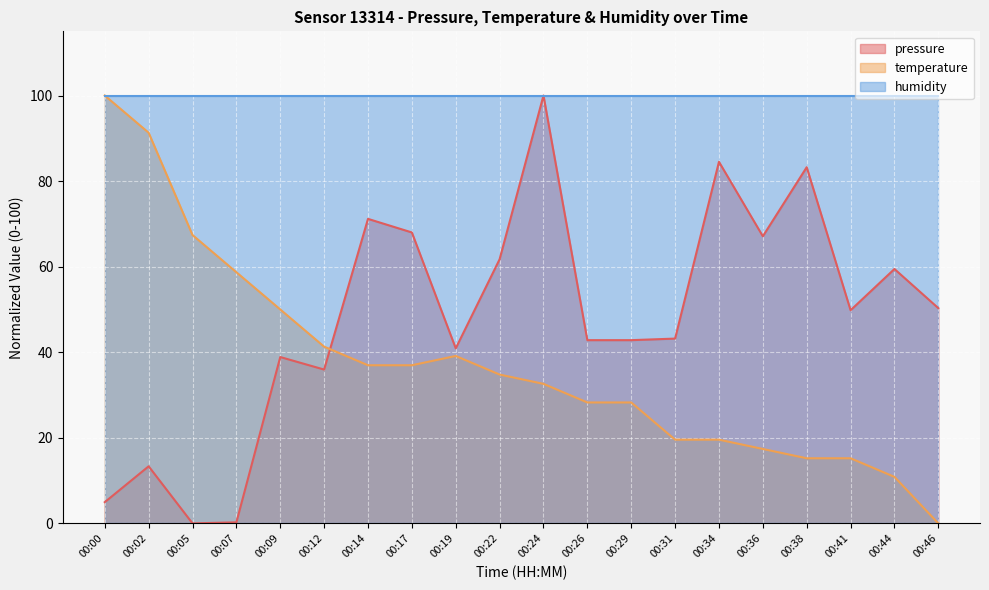

Is the value of pressure at 00:09 greater than the value of temperature at 00:34?

Yes